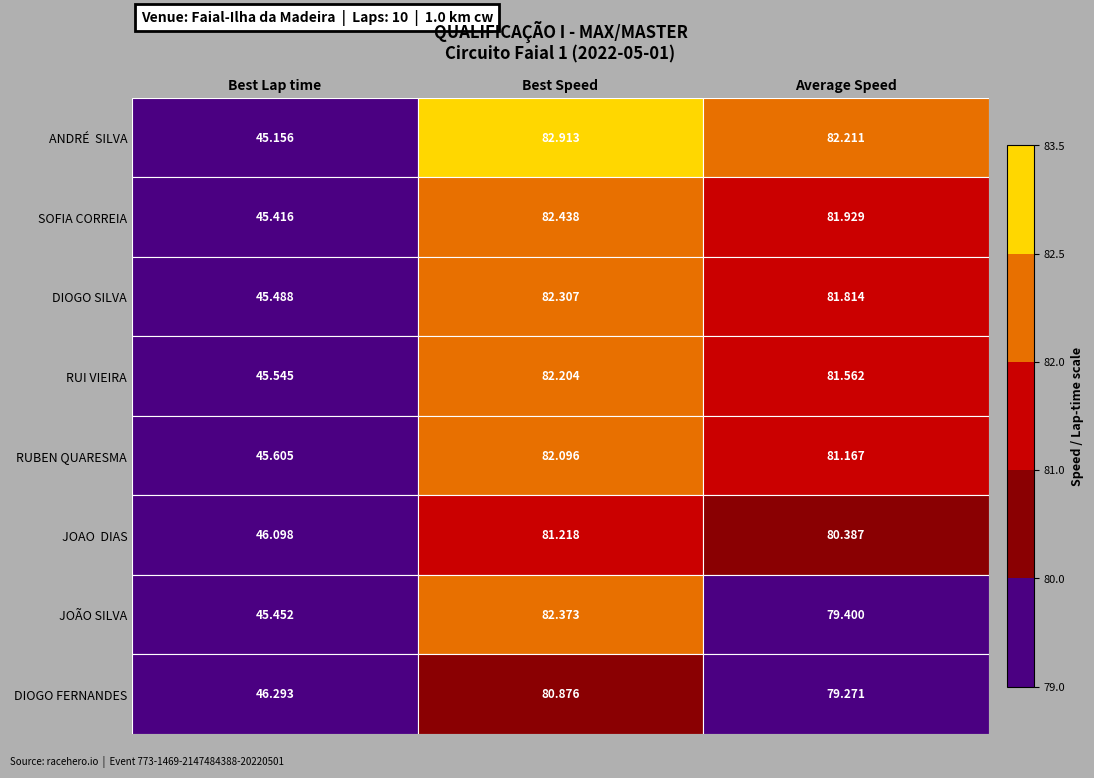

Which has a higher value, Average Speed or Best Lap time?

Average Speed